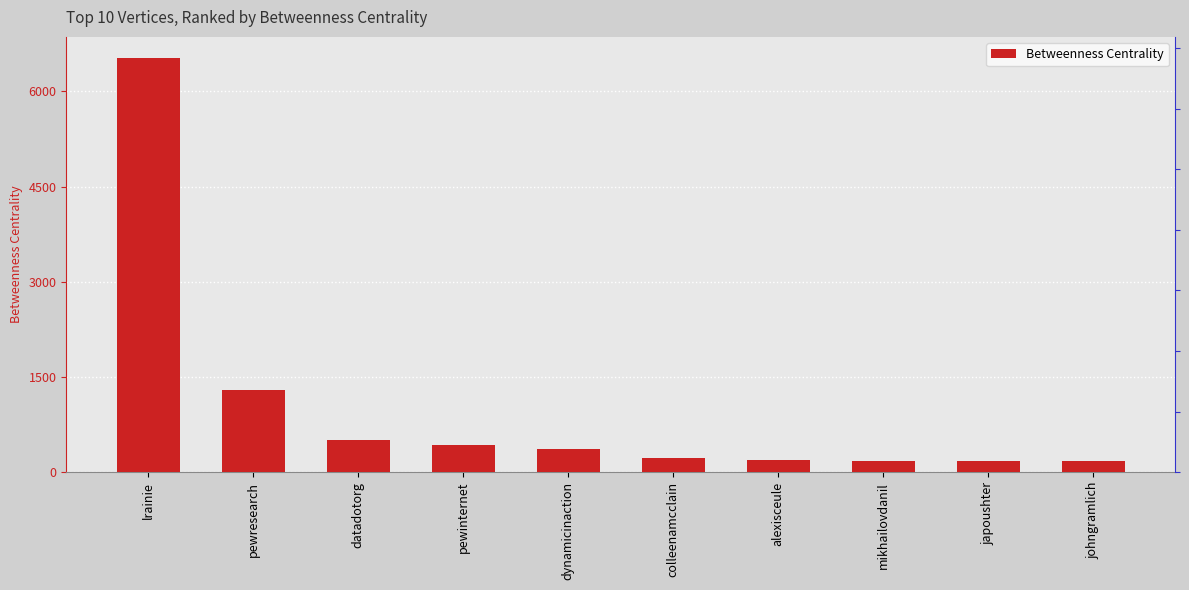

What is the label of the 4th bar from the right?

alexisceule